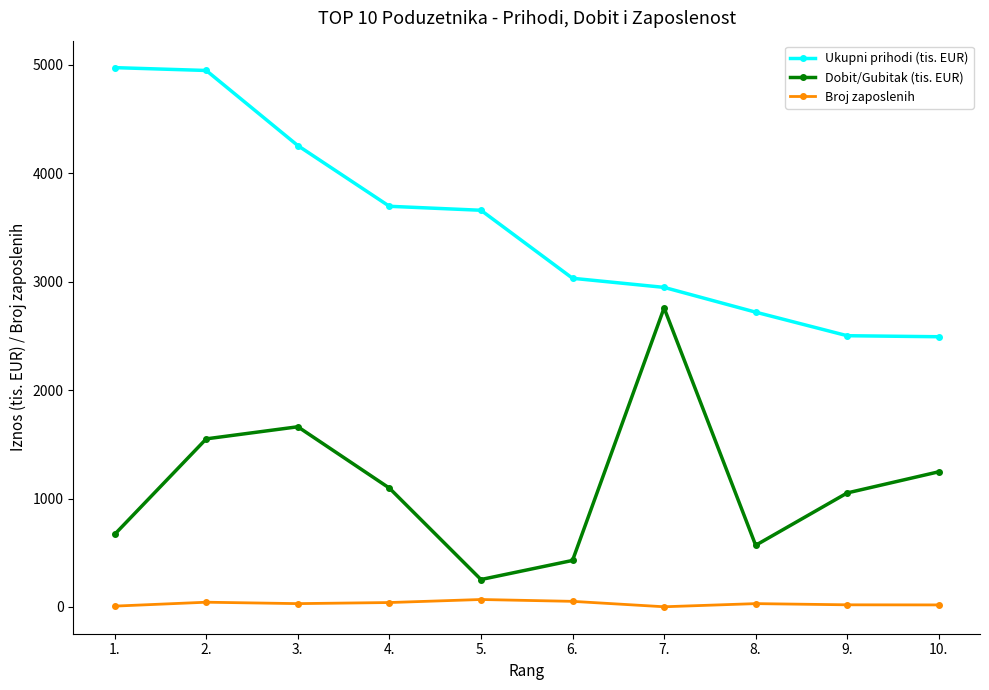

The value of Dobit/Gubitak (tis. EUR) at 10. is 1247.2. True or false?

True